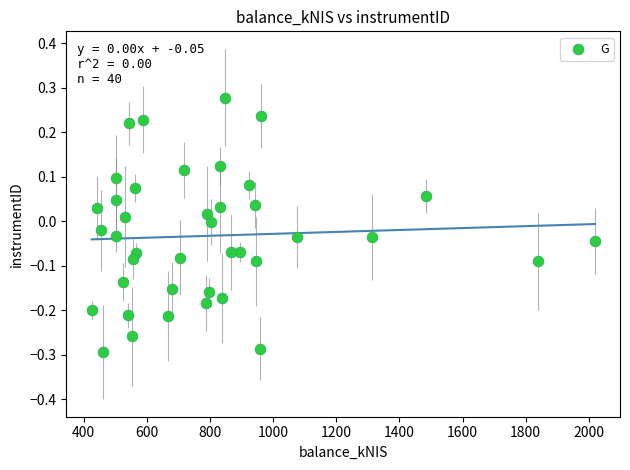

What is the range of Y values (max minus min)?

0.6